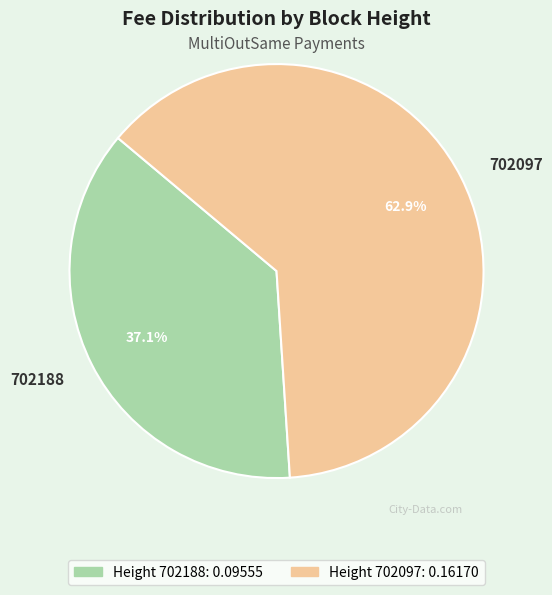

Which slice is the largest?

702097